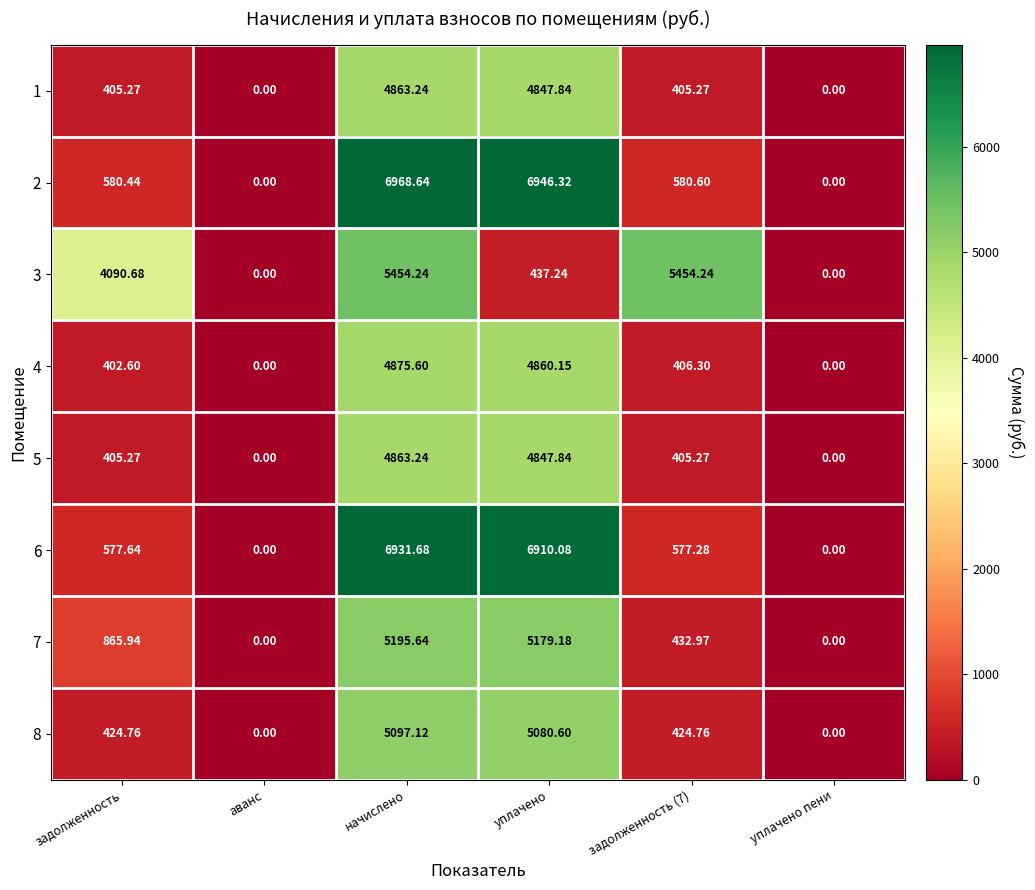

How many data points does each series have?

6